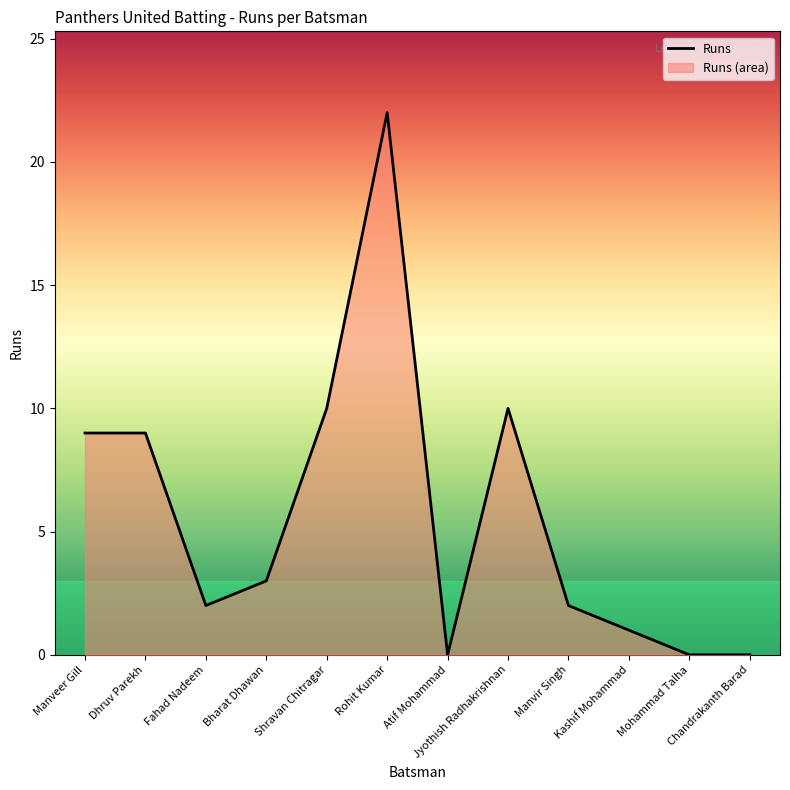

What is the ratio of the value at Rohit Kumar to the value at Manvir Singh?

11.0